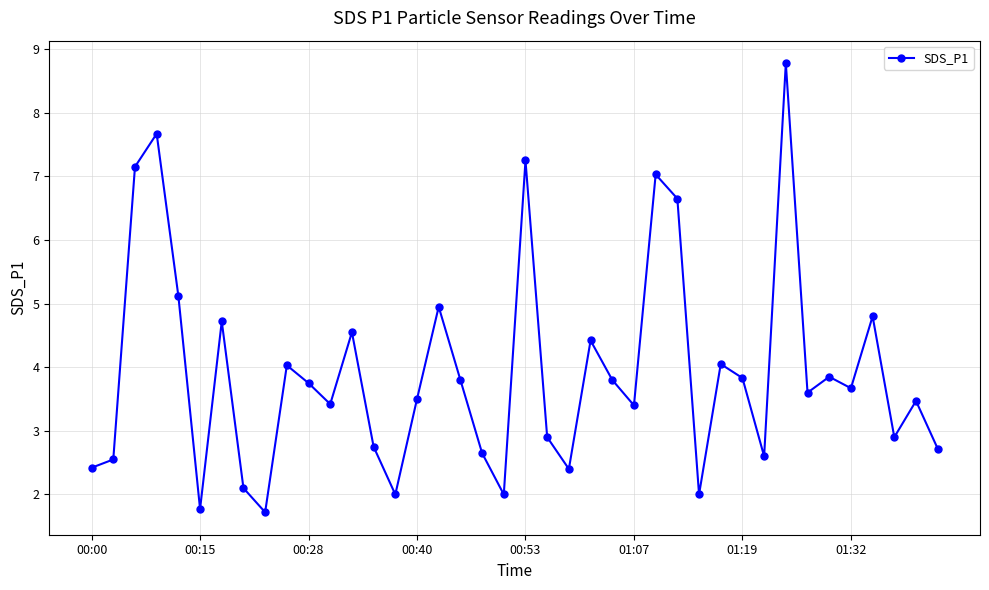

True or false: there are more than 1 points higher than both neighbors.

True